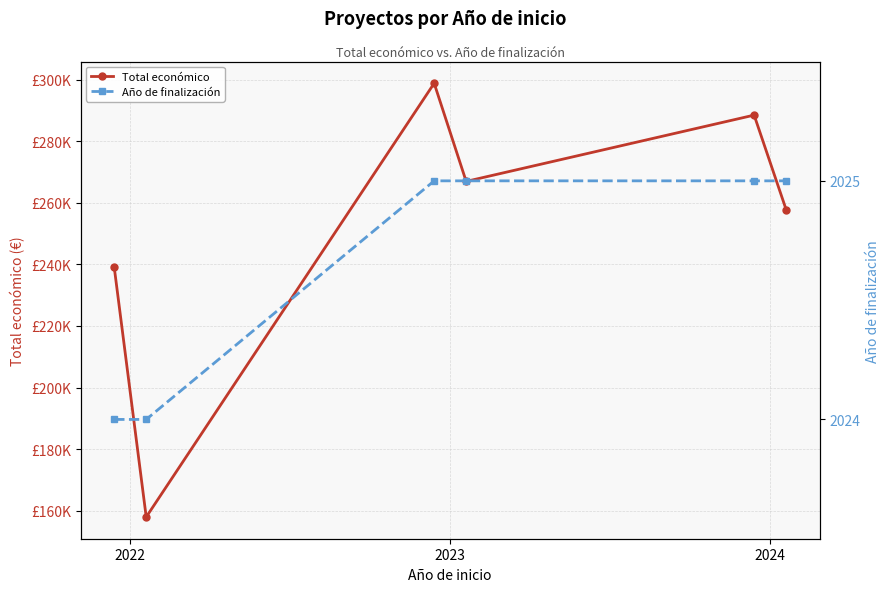

How many lines are shown in the chart?

2